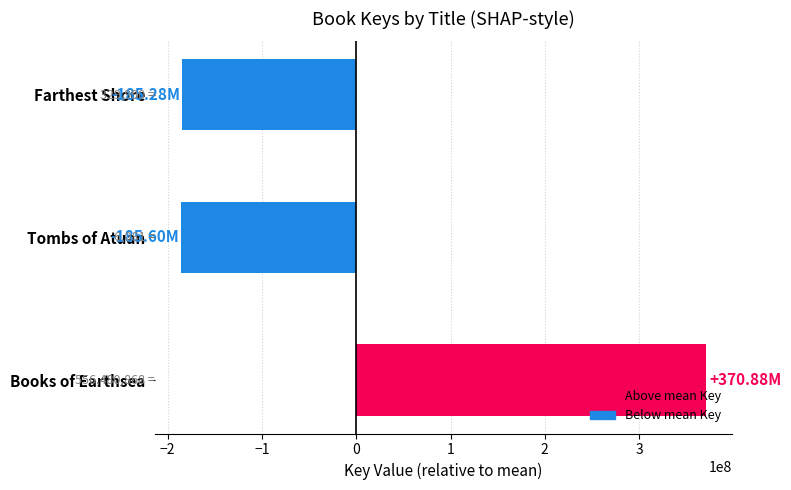

What is the difference between the values at Farthest Shore and Books of Earthsea?

556150878.0